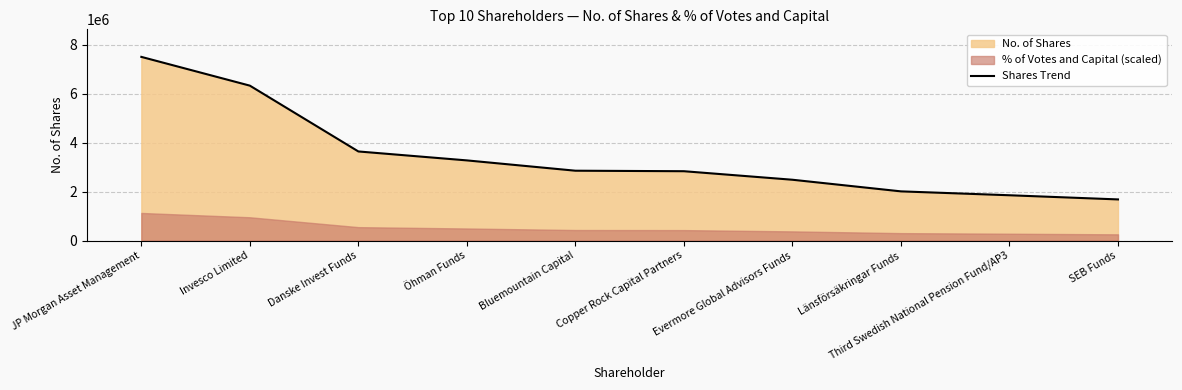

What is the ratio of the value at Copper Rock Capital Partners to the value at Länsförsäkringar Funds?

1.4